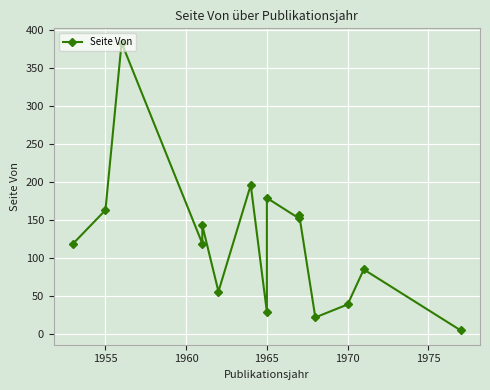

Reading left to right, extract all data points from this chart.

119	163	383	119	143	56	196	29	179	152	157	22	39	85	5